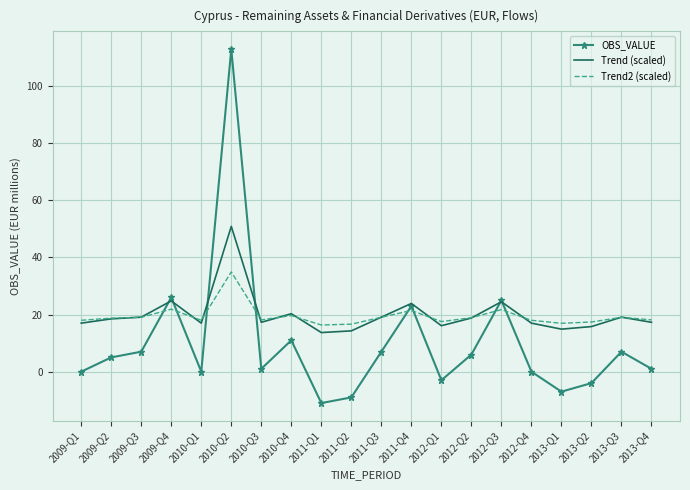

Where does the Trend (scaled) series first go above 18?

2009-Q2